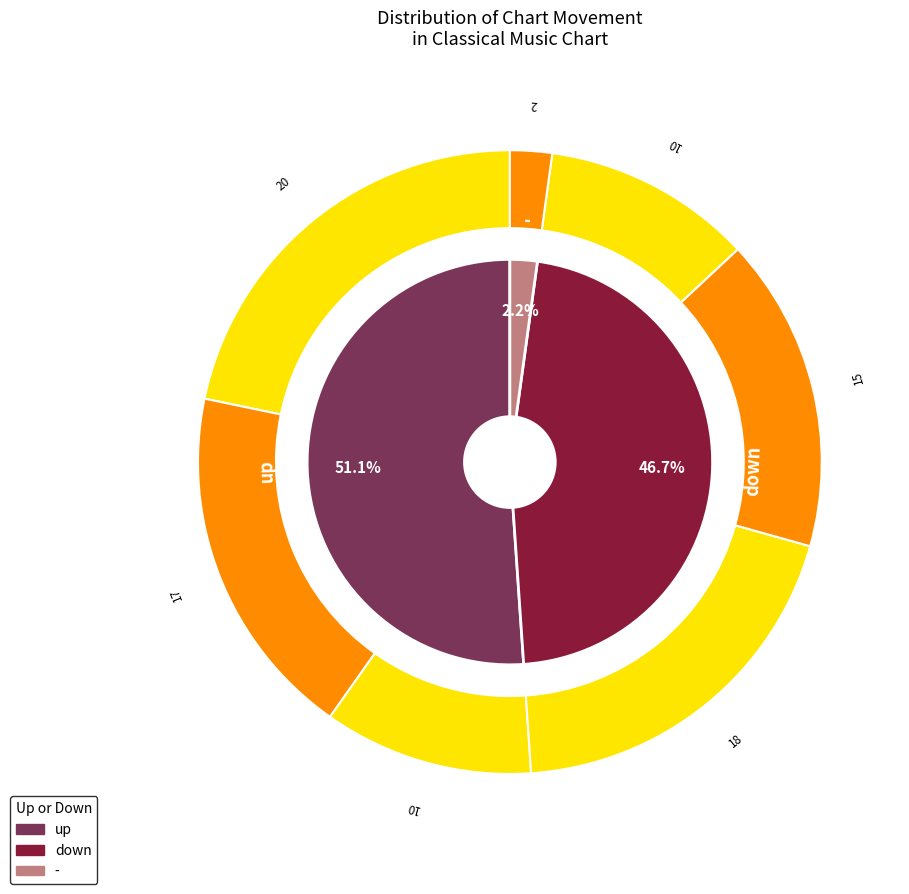

Which category has the biggest portion of the pie?

up